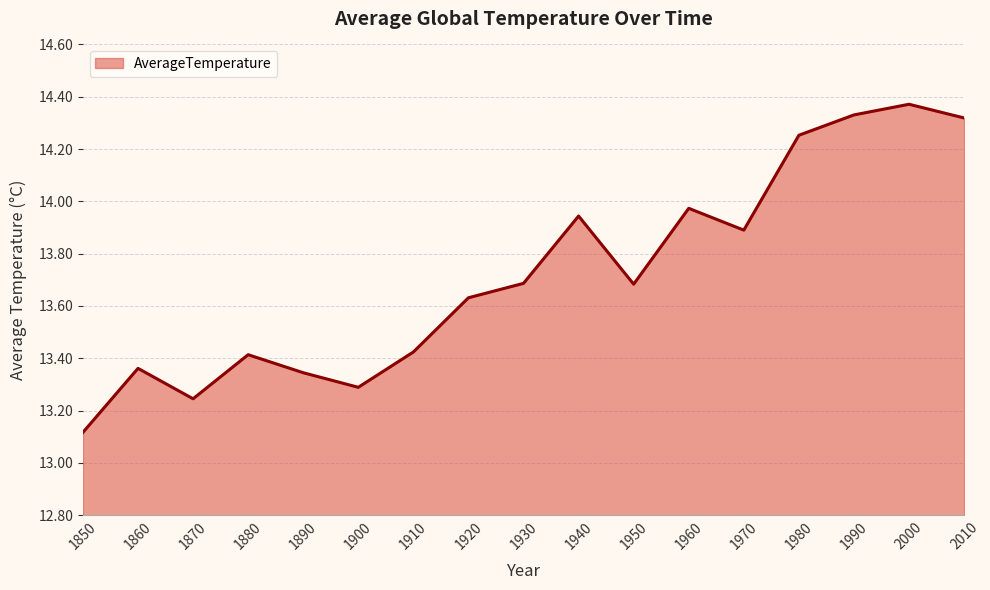

What is the approximate value at 1930?

13.7